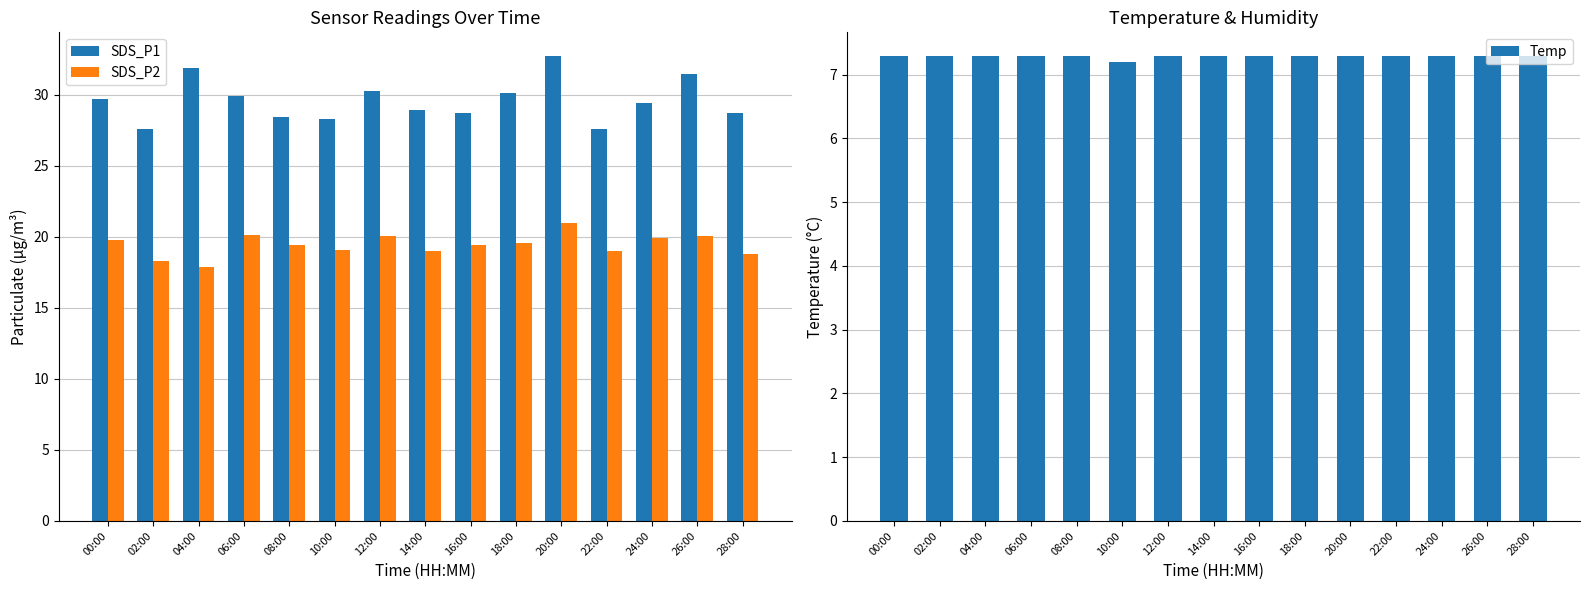

What is the label of the 9th bar from the left?

16:00